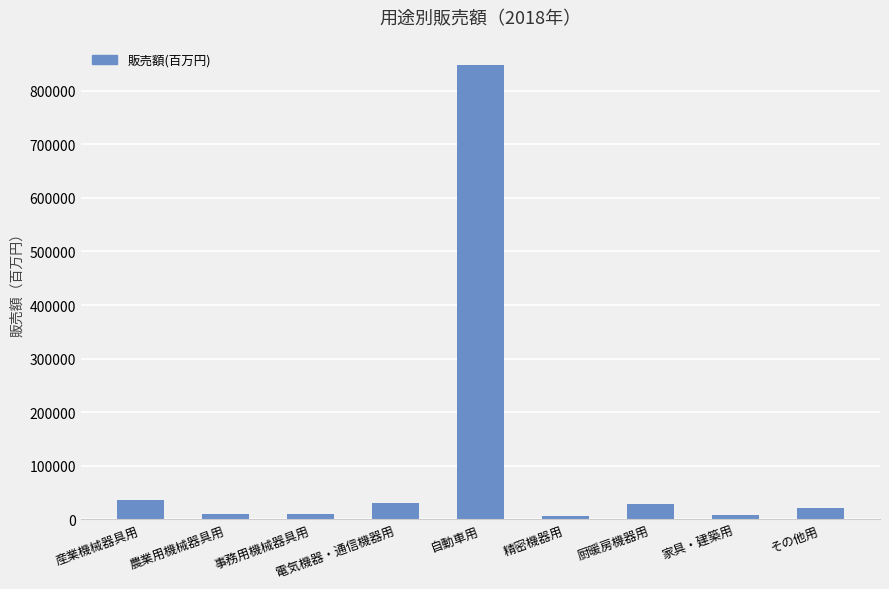

What is the smallest value displayed?

5651